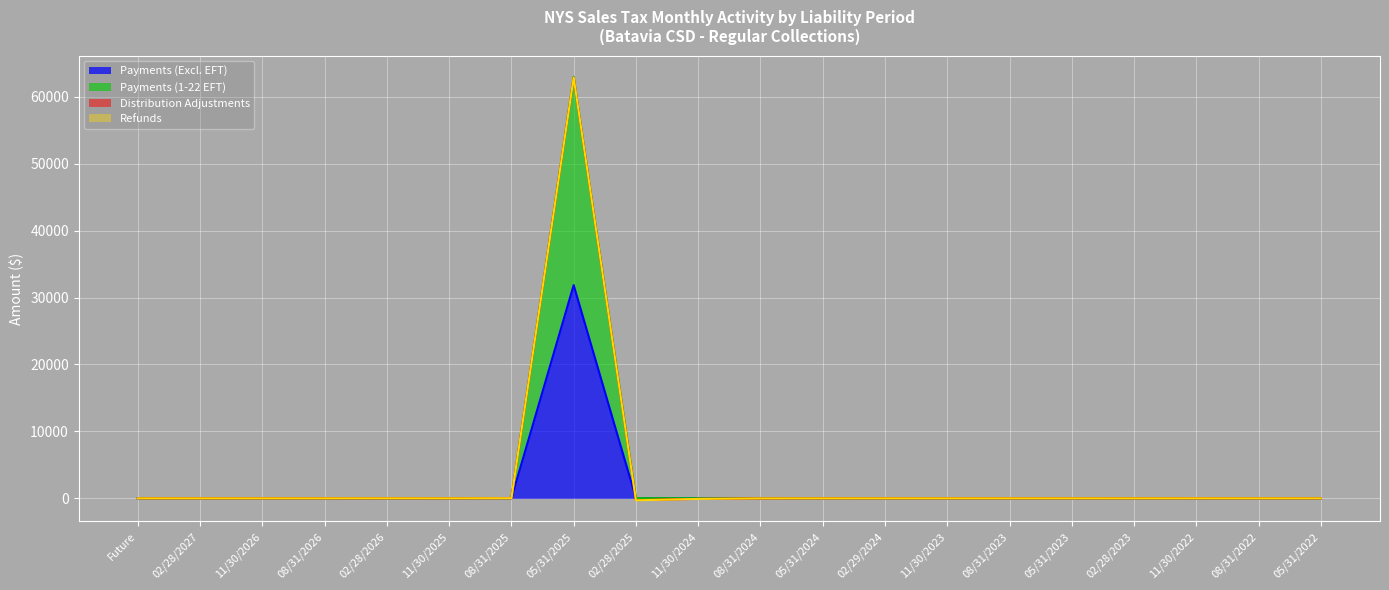

At which category does Payments (Excl. EFT) reach its first local valley?

11/30/2025